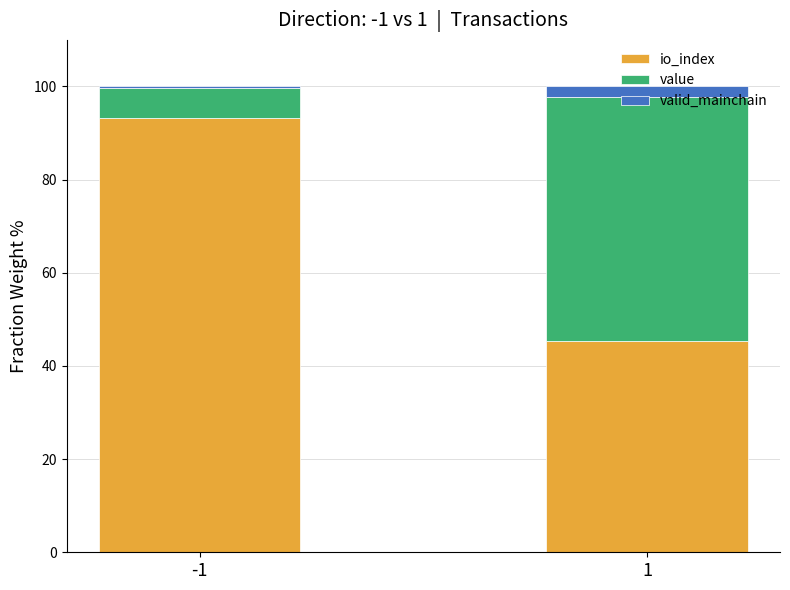

What is the total value across all series at 1?

100.0